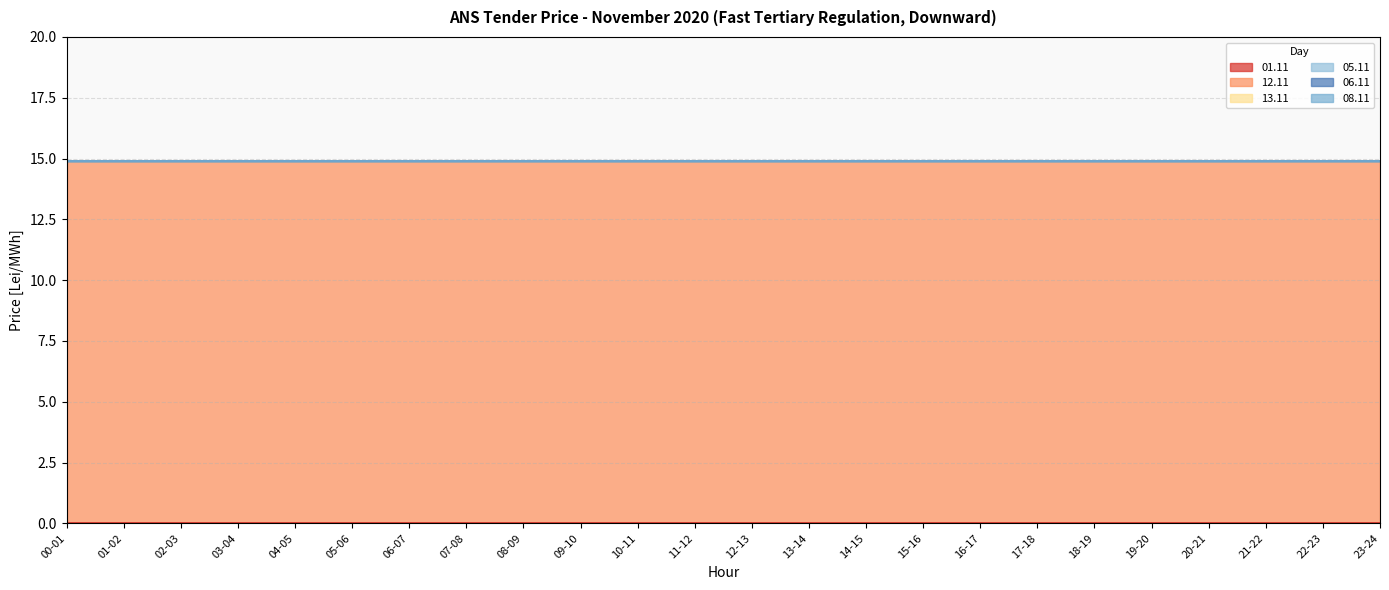

What are all the series names shown in the legend?

01.11, 12.11, 13.11, 05.11, 06.11, 08.11